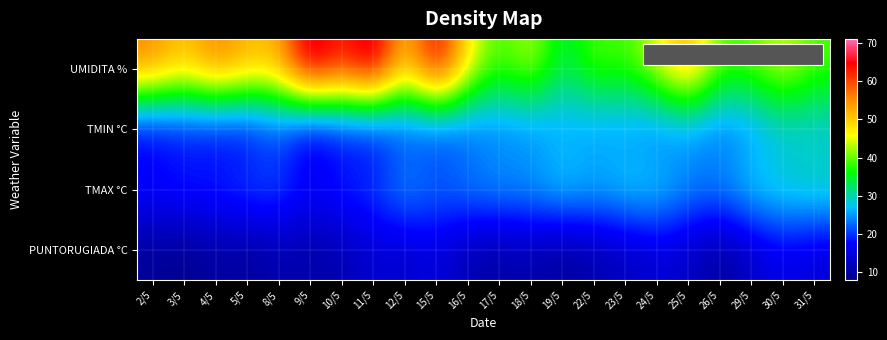

Between 12/5 and 19/5, which series saw the biggest shift?

UMIDITA %